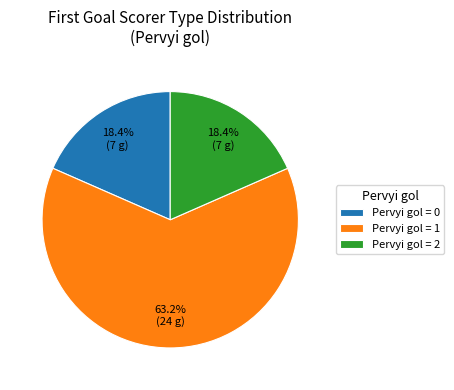

What is the total percentage of Pervyi gol = 2 and Pervyi gol = 1?

81.6%